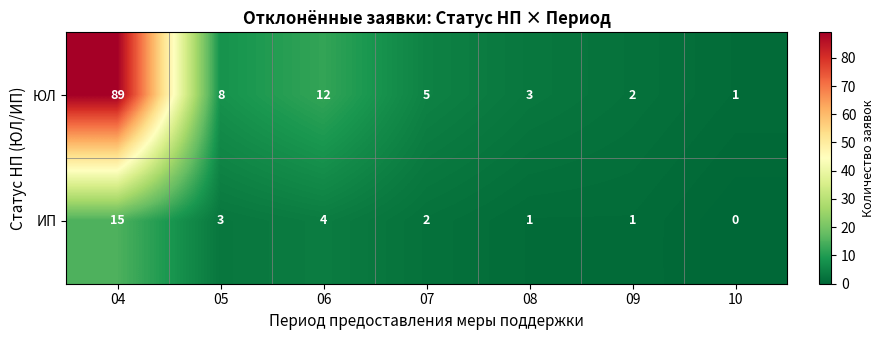

How many categories are shown in the chart?

7